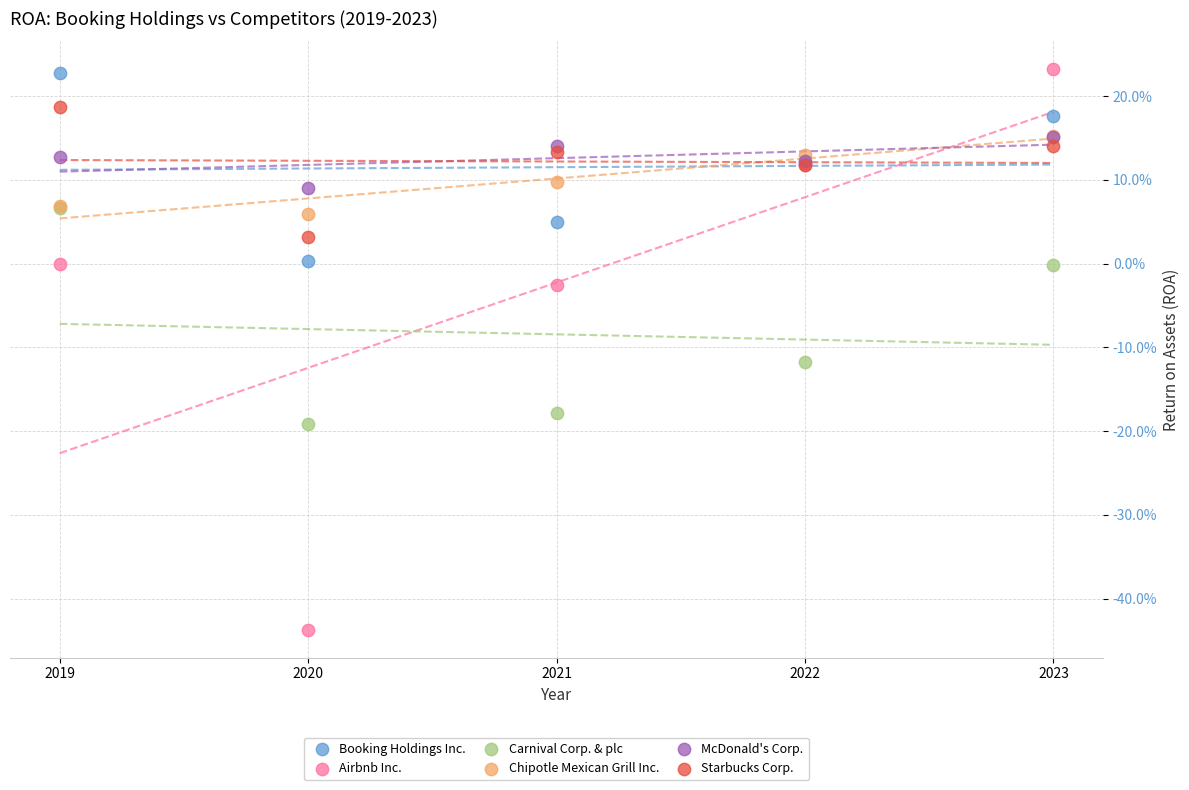

Which series has the widest spread of Y values?

Airbnb Inc.